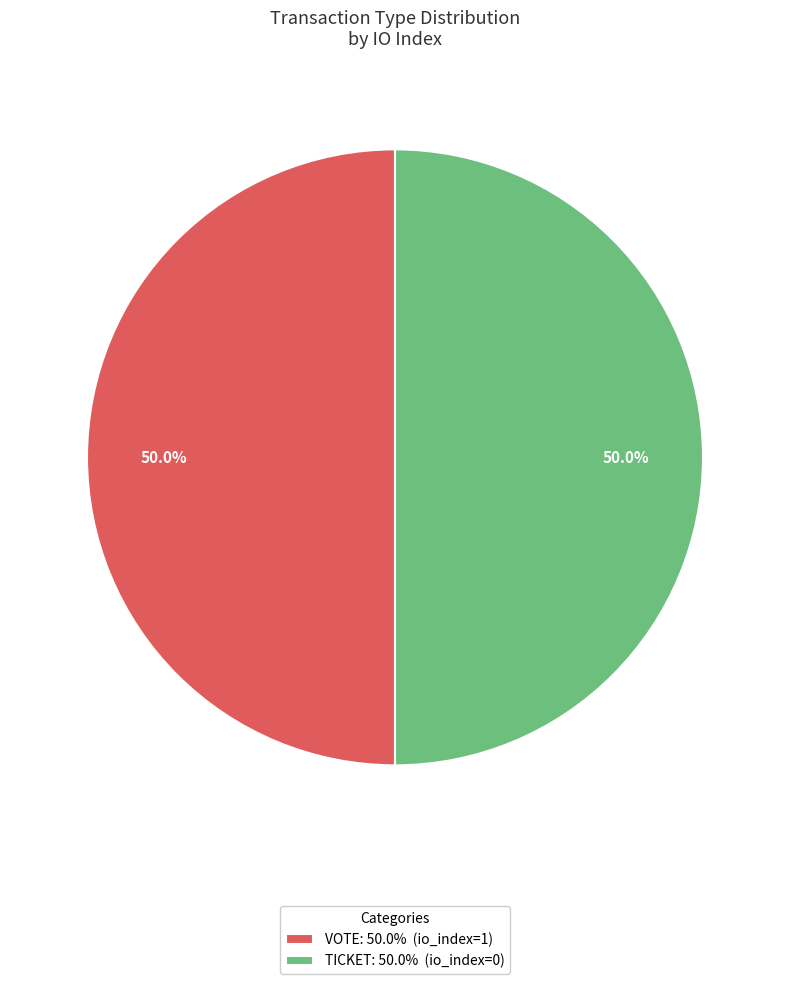

Combined, what portion of the pie is TICKET: 50.0% (io_index=0) and VOTE: 50.0% (io_index=1)?

100.0%